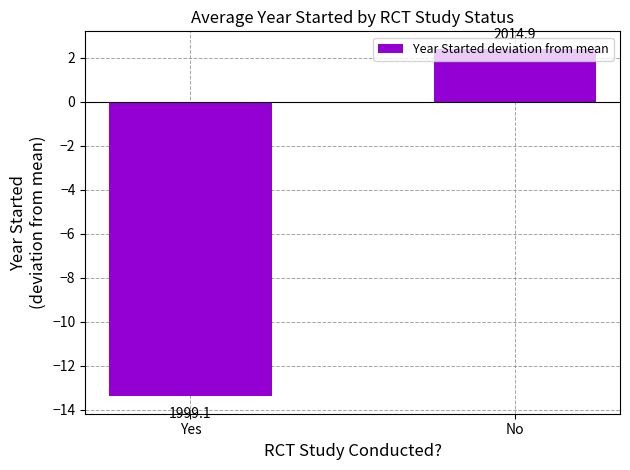

Reading right to left, what are all the values shown in this chart?

2.4	-13.4